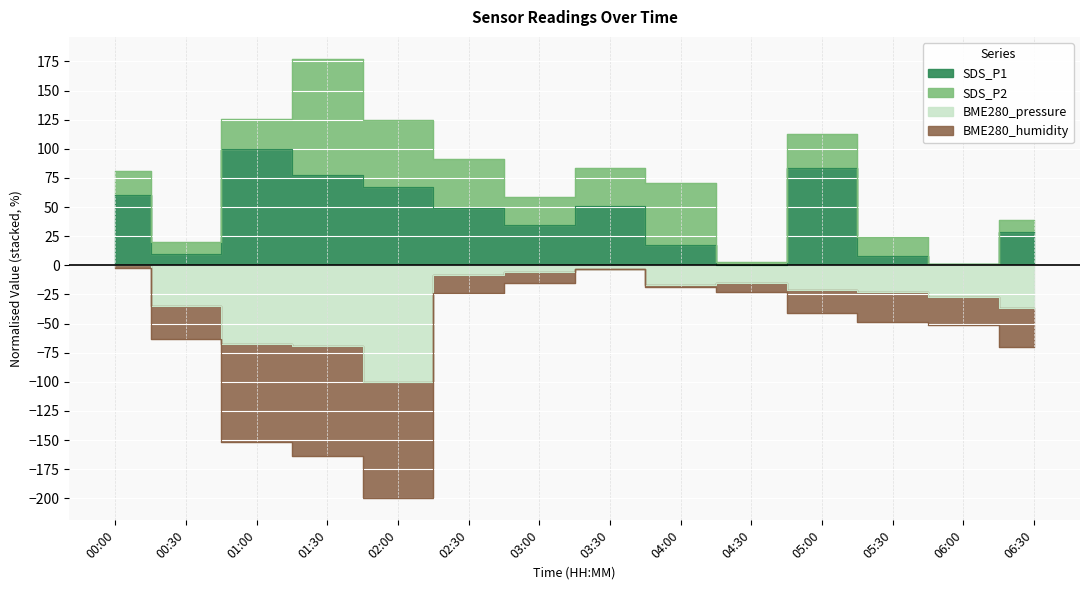

What is the average value of the BME280_pressure series?

-30.6